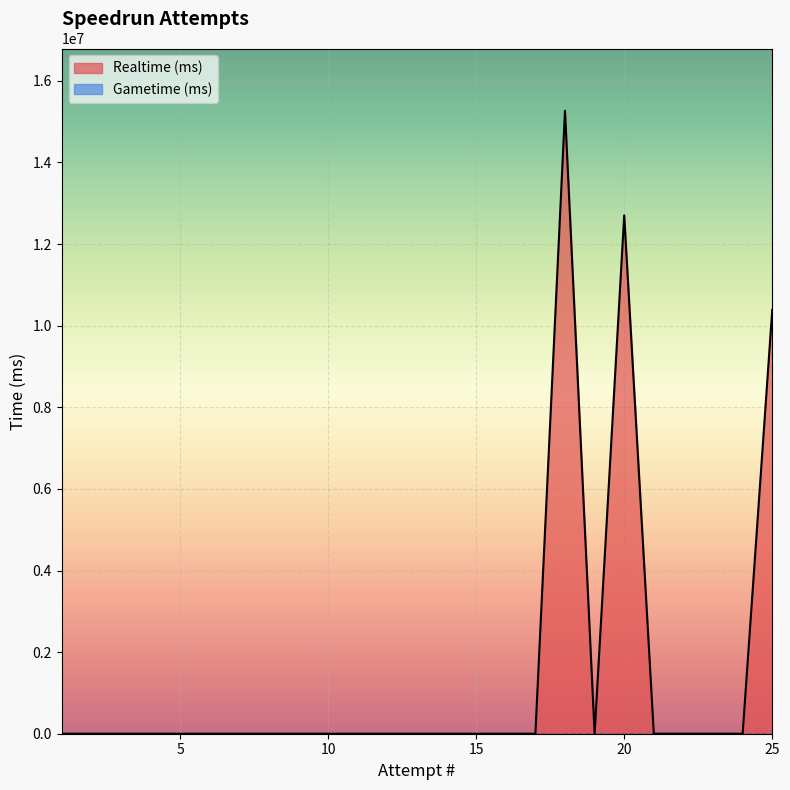

How many lines are shown in the chart?

2